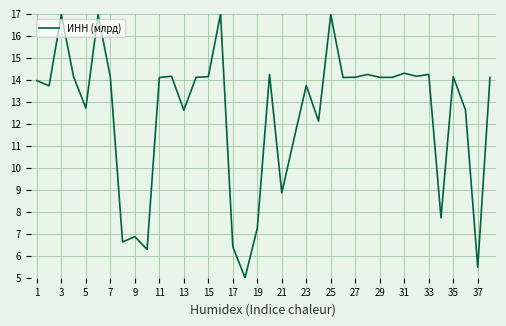

What is the difference between the maximum and minimum values?

12.0